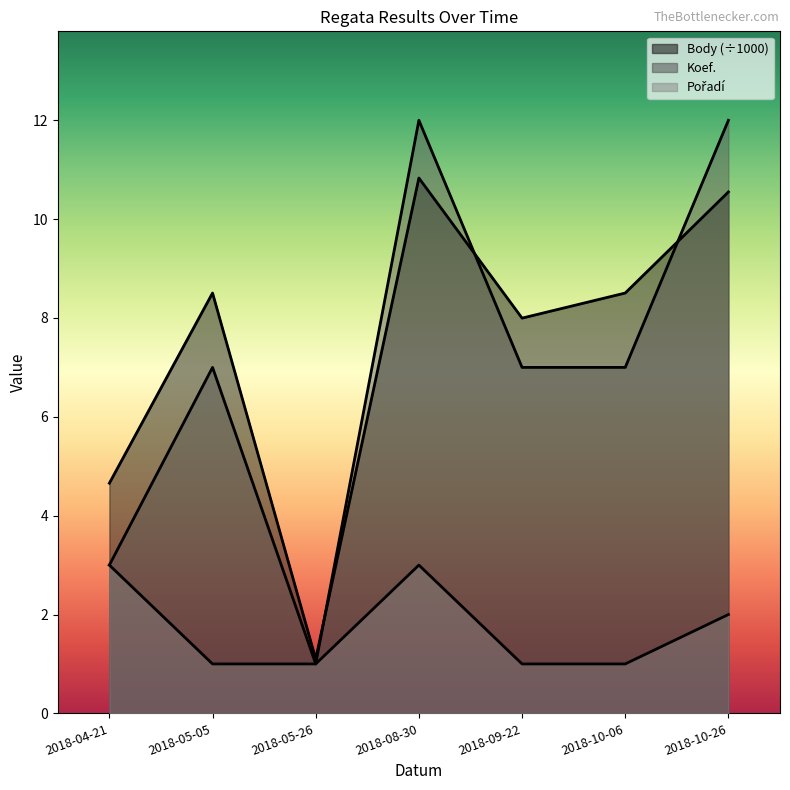

What is the sum of all Pořadí values?

12.0